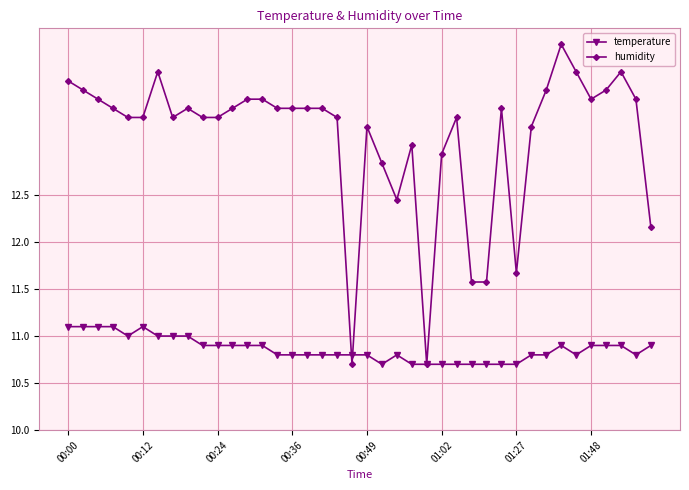

How many categories are shown in the chart?

40